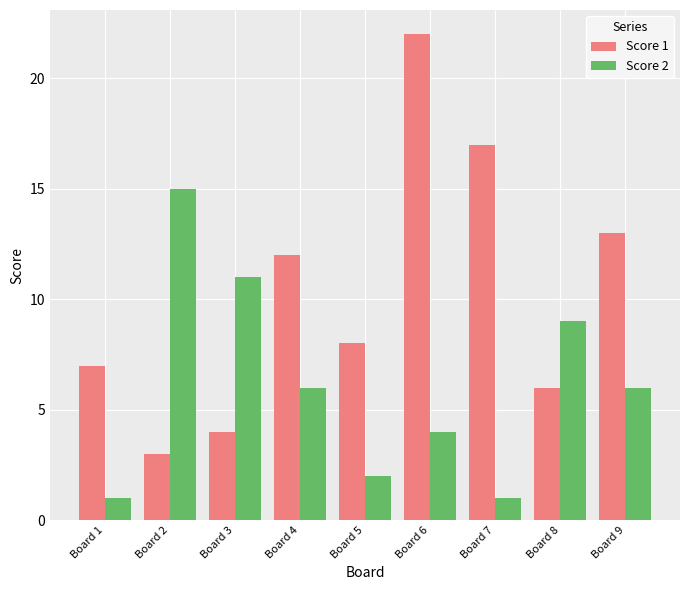

The value of Score 1 at Board 9 is 13. True or false?

True